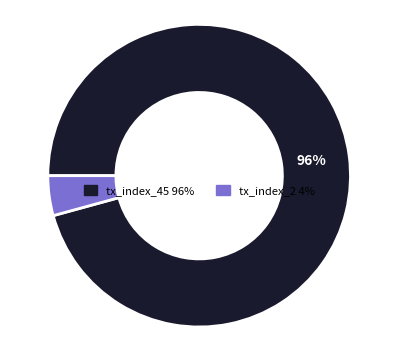

To the nearest percent, what portion does tx_index_2 represent?

4%